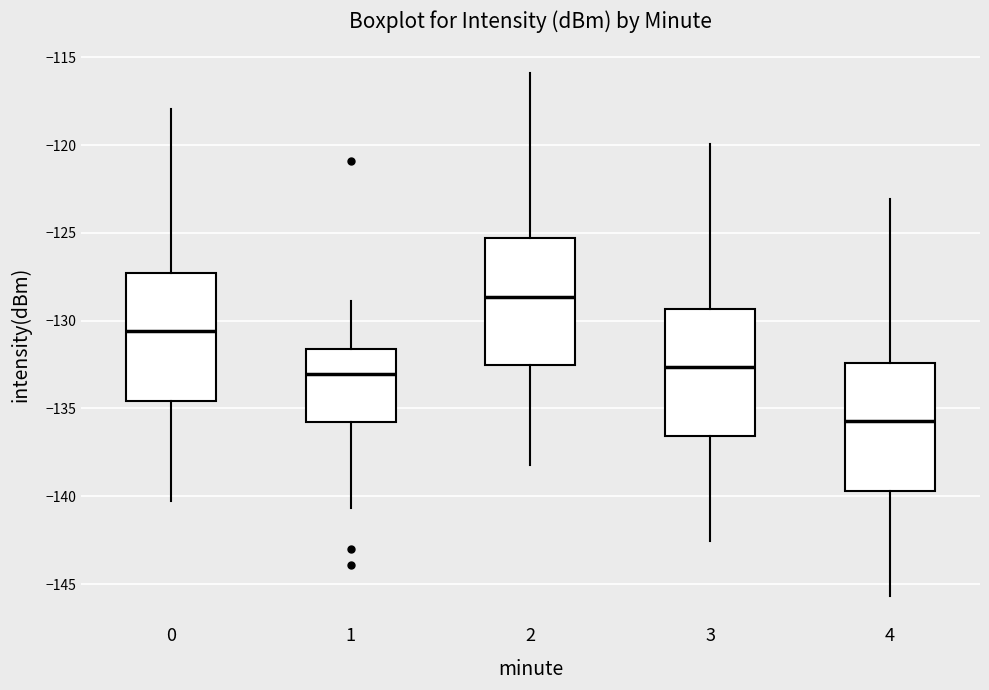

Reading left to right, read every box against the y-axis: the position of its median line, the range the box covers, and the ends of its whiskers. The values are not printed on the chart, so give them approximately, as read against the axis.

0: median -130.5, box -134.5 to -127.5, whiskers -140.5 to -118.0
1: median -133.0, box -136.0 to -131.5, whiskers -140.5 to -129.0
2: median -128.5, box -132.5 to -125.5, whiskers -138.0 to -116.0
3: median -132.5, box -136.5 to -129.5, whiskers -142.5 to -120.0
4: median -135.5, box -139.5 to -132.5, whiskers -145.5 to -123.0